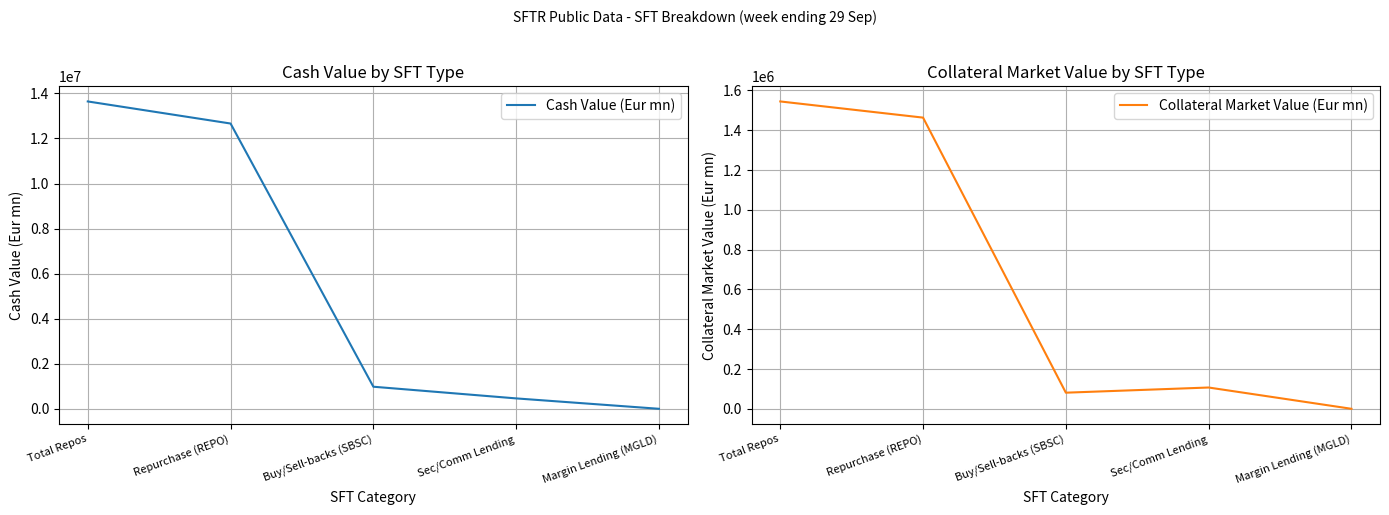

Does the chart have visible grid lines?

Yes